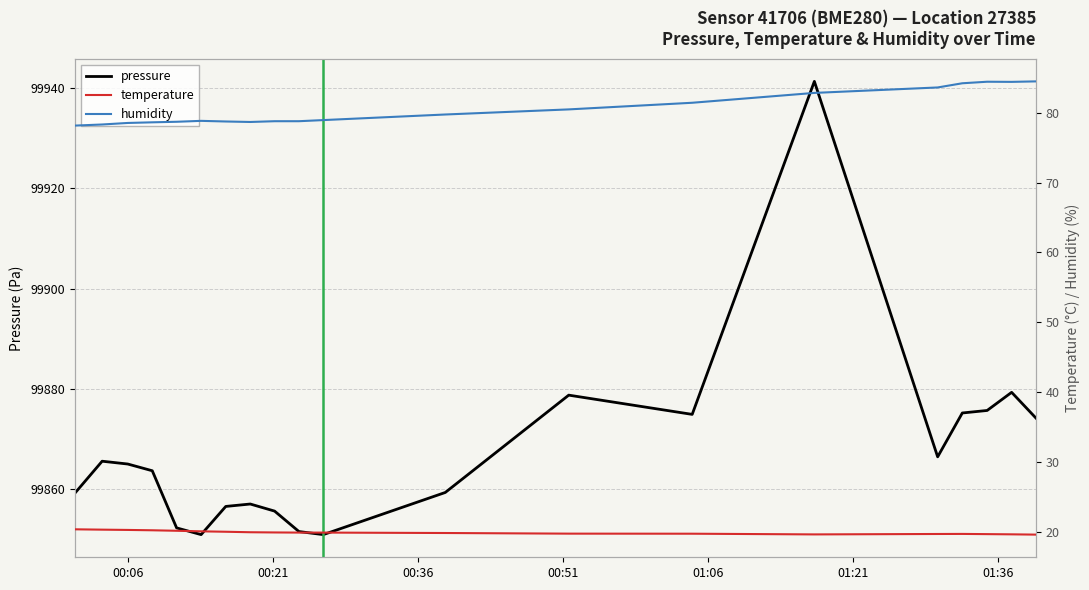

What is the highest value of the pressure series?

99941.2